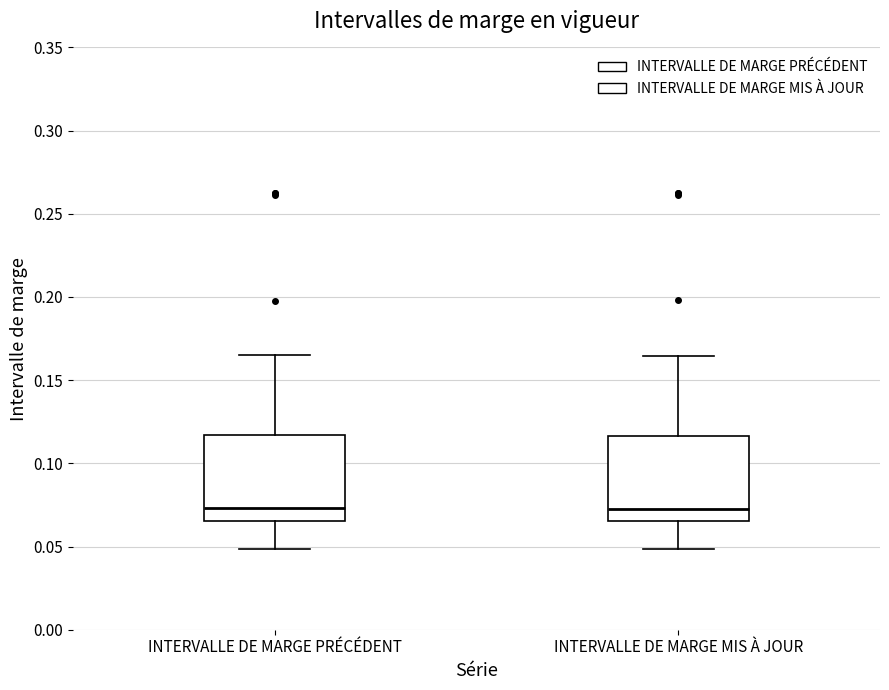

Reading left to right, transcribe this box plot: for each box, give where its median line is, the range the box spans, and where its two whiskers end, as read against the y-axis. The values are not printed on the chart, so give them approximately, as read against the axis.

INTERVALLE DE MARGE PRÉCÉDENT: median 0.075, box 0.065 to 0.115, whiskers 0.050 to 0.165
INTERVALLE DE MARGE MIS À JOUR: median 0.075, box 0.065 to 0.115, whiskers 0.050 to 0.165